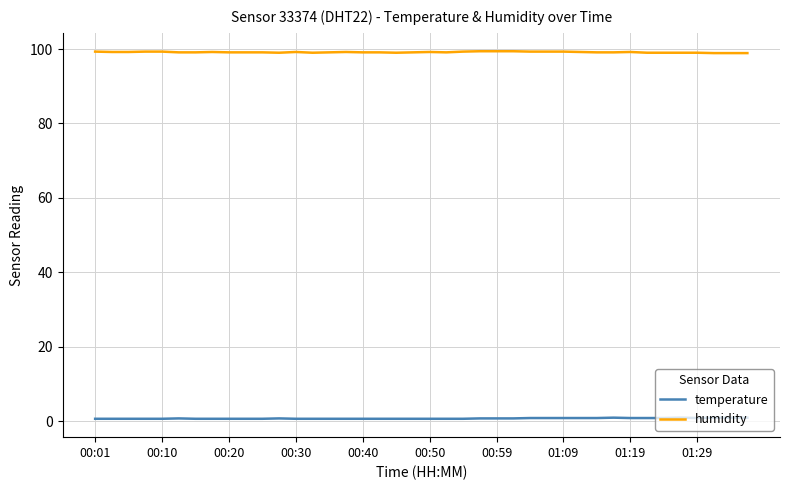

Which series has the largest total across all categories?

humidity